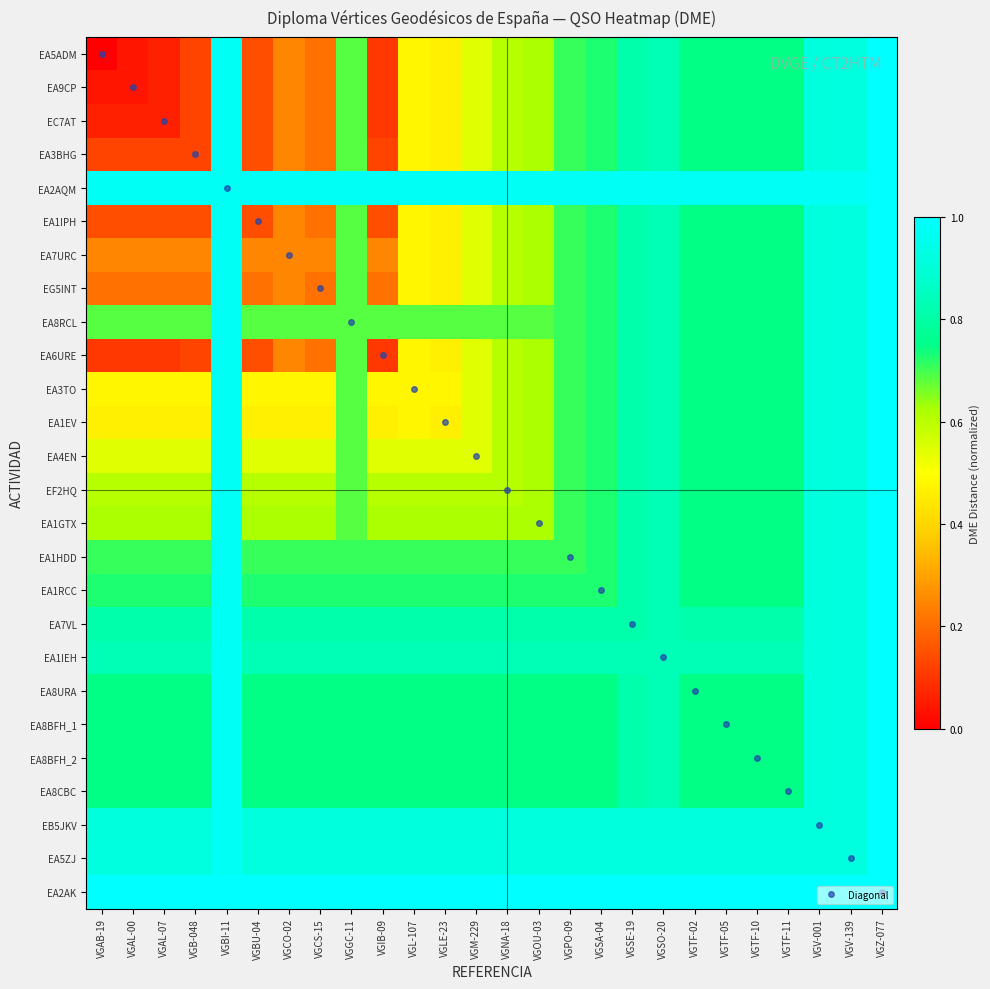

At which category is the sum across all series the highest?

VGZ-077